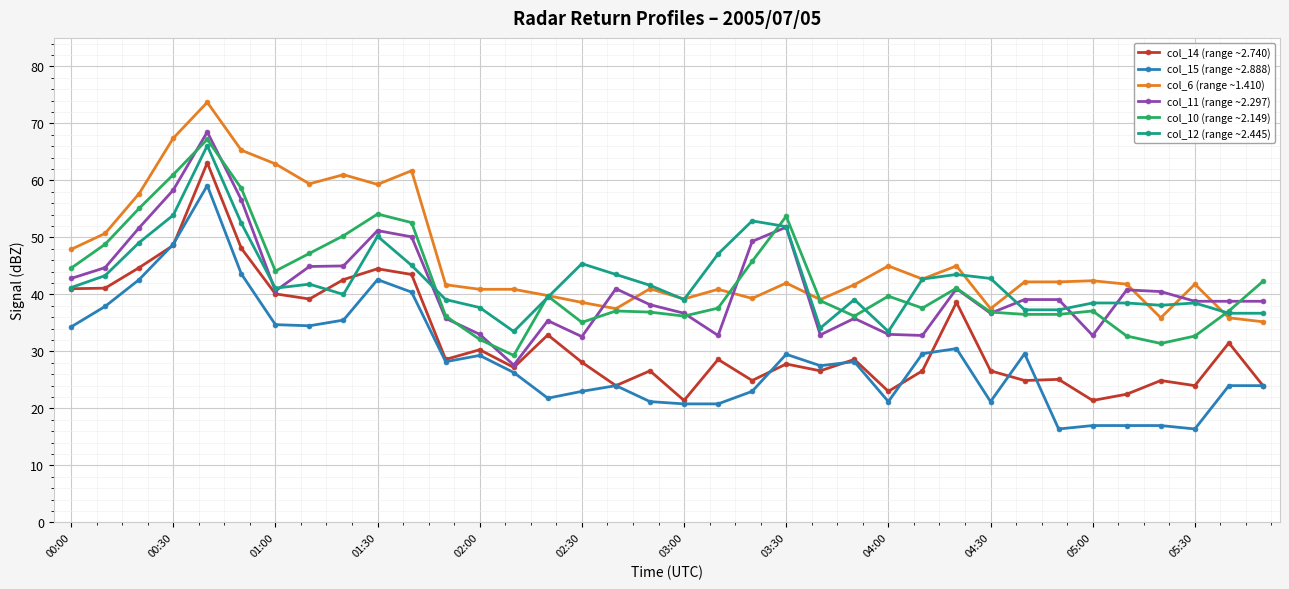

What is the lowest value of the col_15 (range ~2.888) series?

16.4